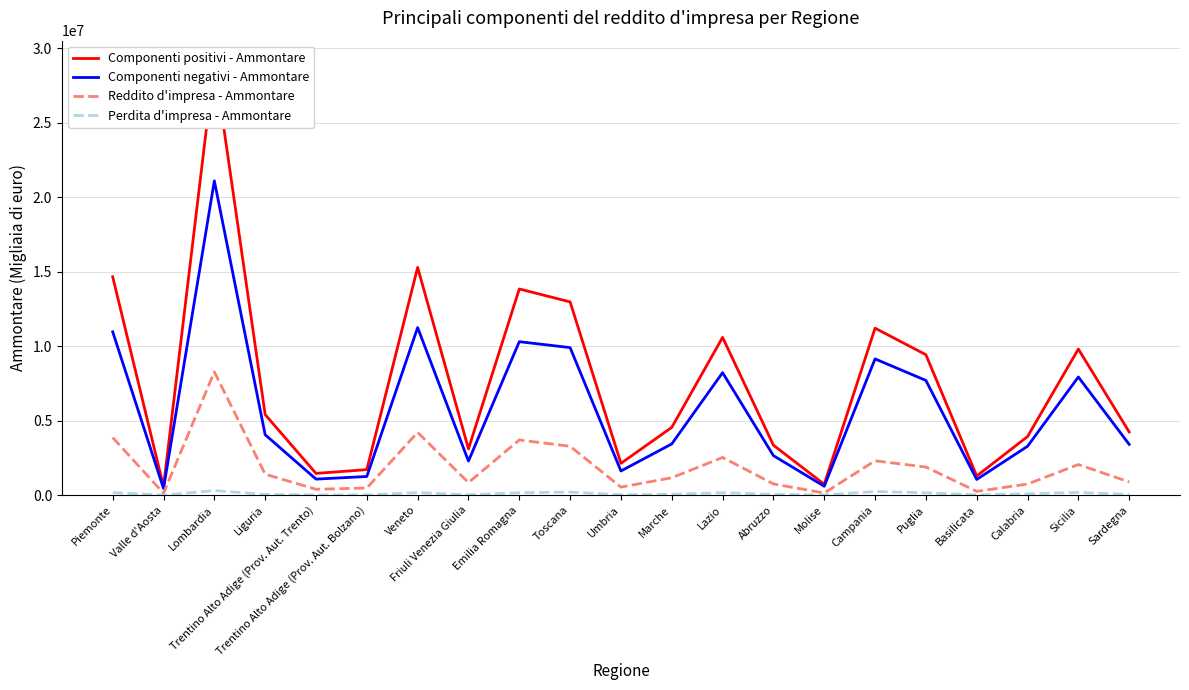

What is the difference between the Componenti positivi - Ammontare values at Piemonte and Abruzzo?

11305400